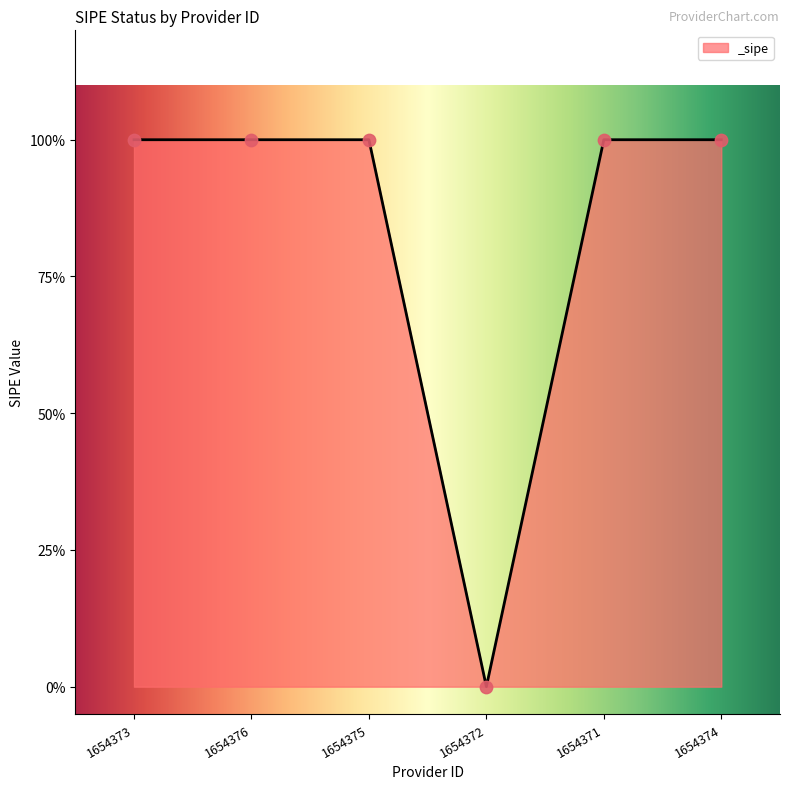

Between 1654376 and 1654373, which is larger?

1654376